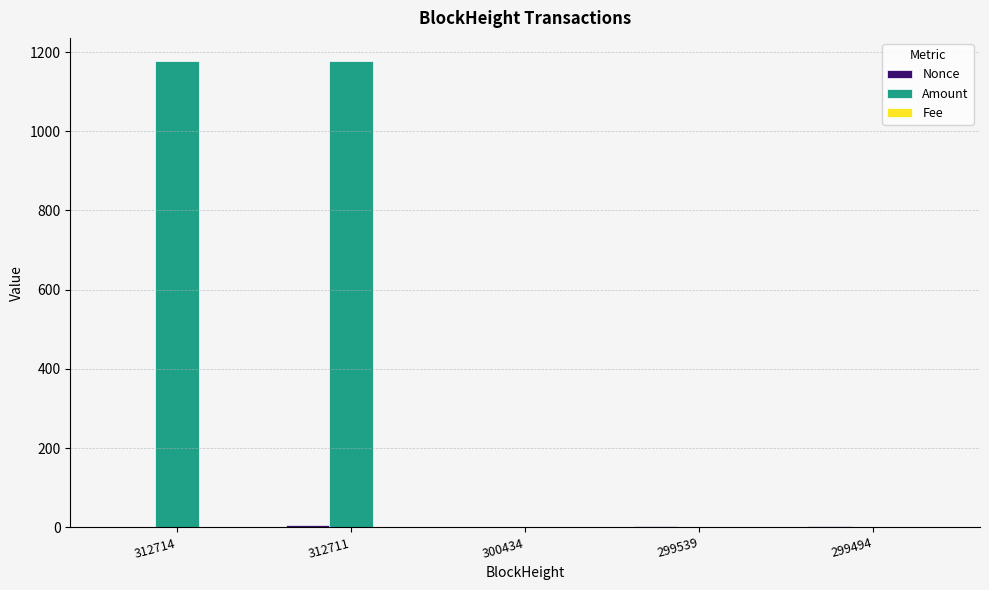

Between 312711 and 299494, which series saw the biggest shift?

Amount